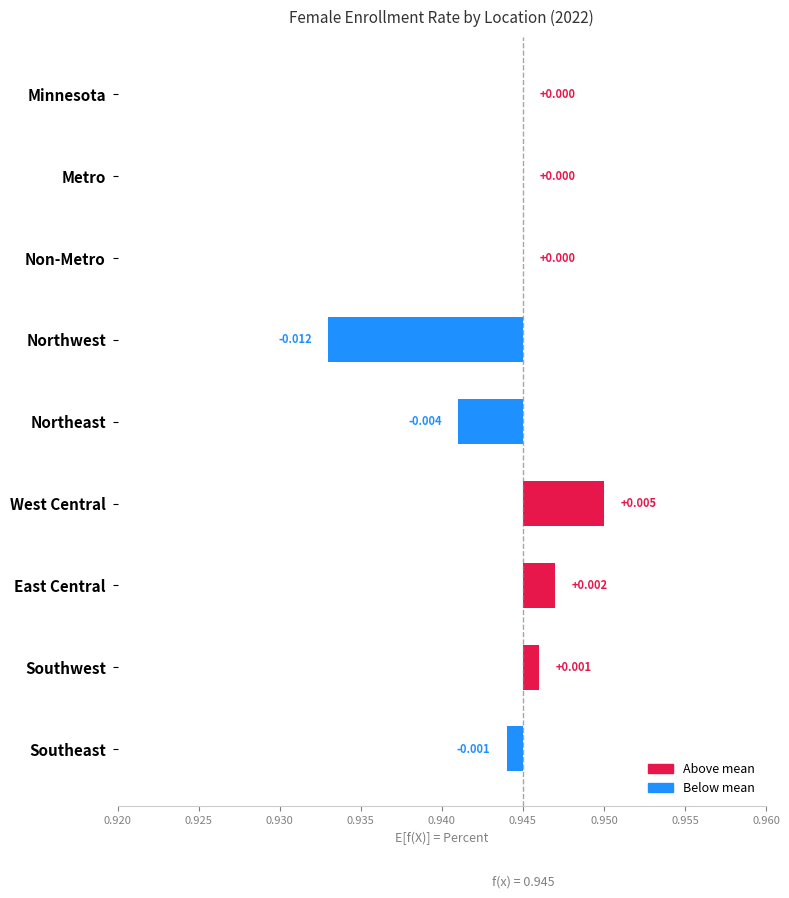

How many series are shown in this chart?

1